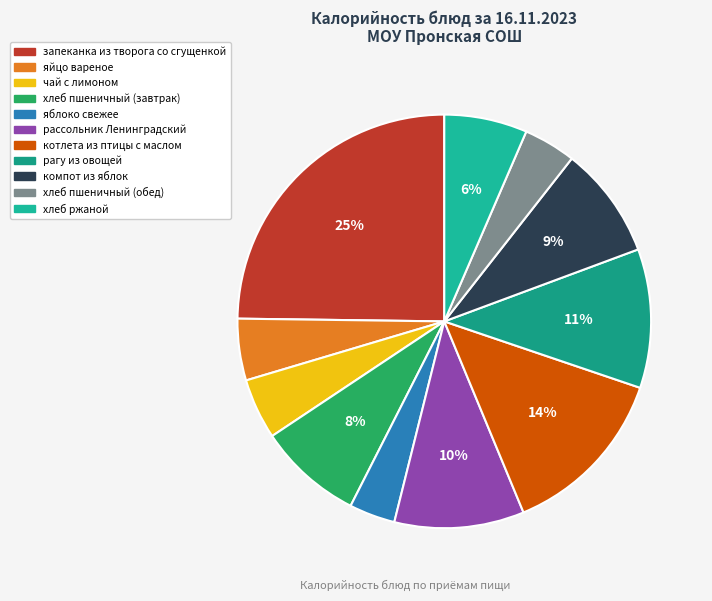

Rank the categories by value from lowest to highest.

яблоко свежее, хлеб пшеничный (обед), чай с лимоном, яйцо вареное, хлеб ржаной, хлеб пшеничный (завтрак), компот из яблок, рассольник Ленинградский, рагу из овощей, котлета из птицы с маслом, запеканка из творога со сгущенкой